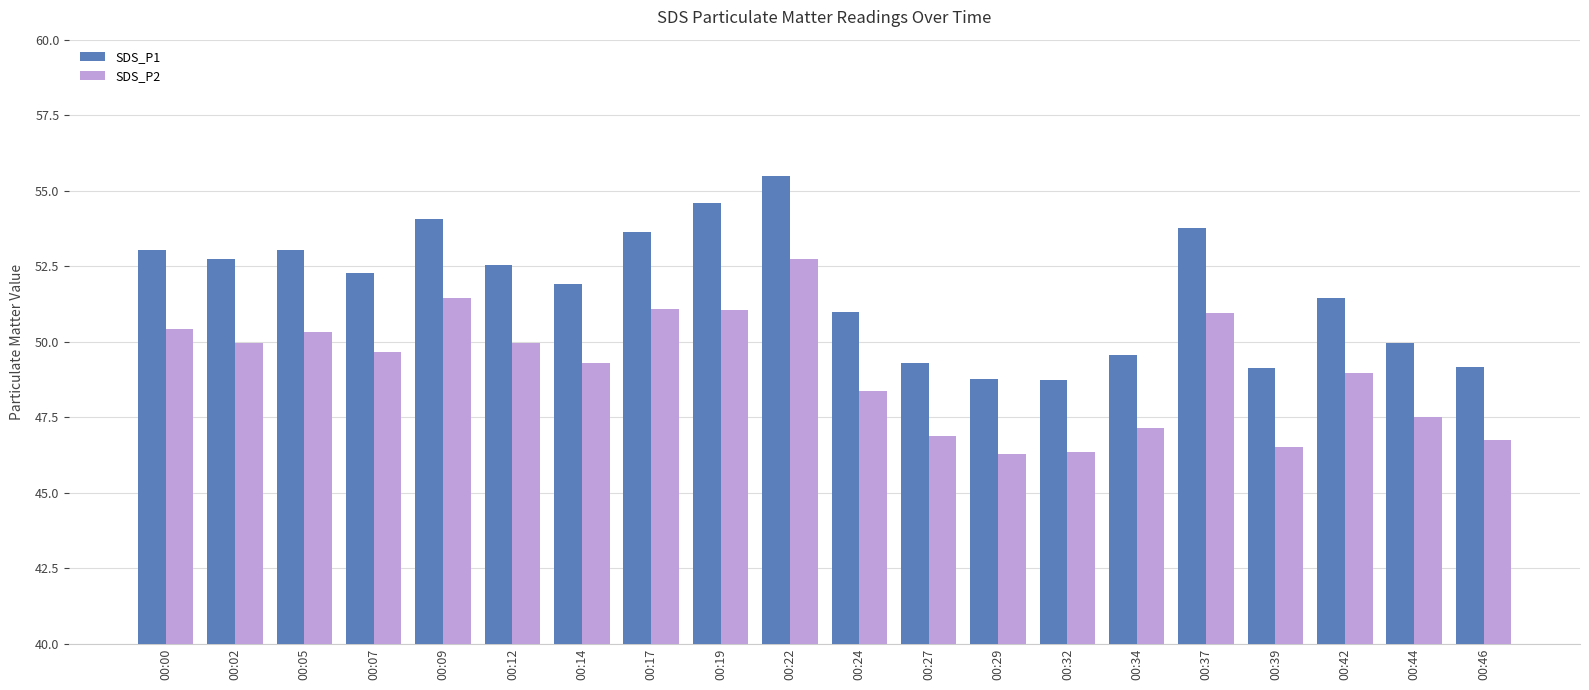

What are all the series names shown in the legend?

SDS_P1, SDS_P2